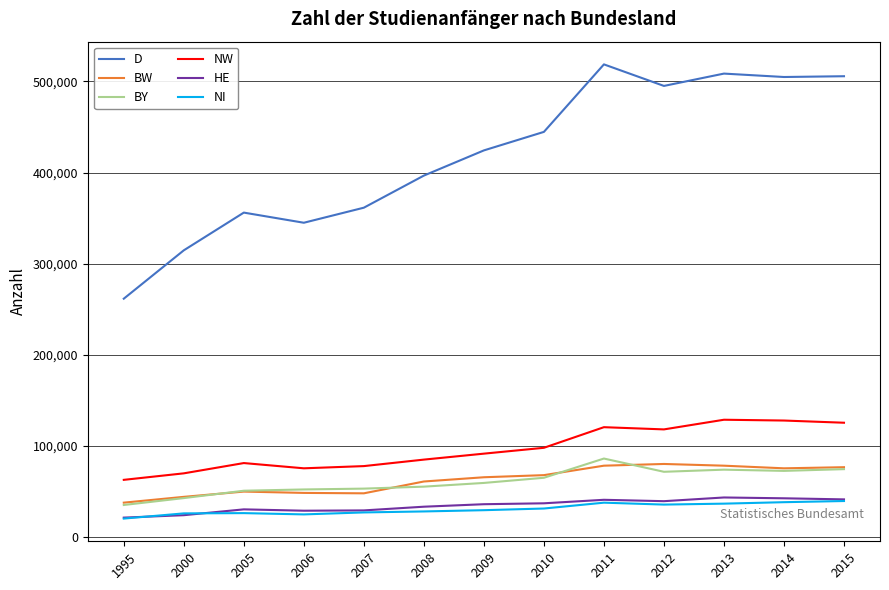

Which series has the largest total across all categories?

D